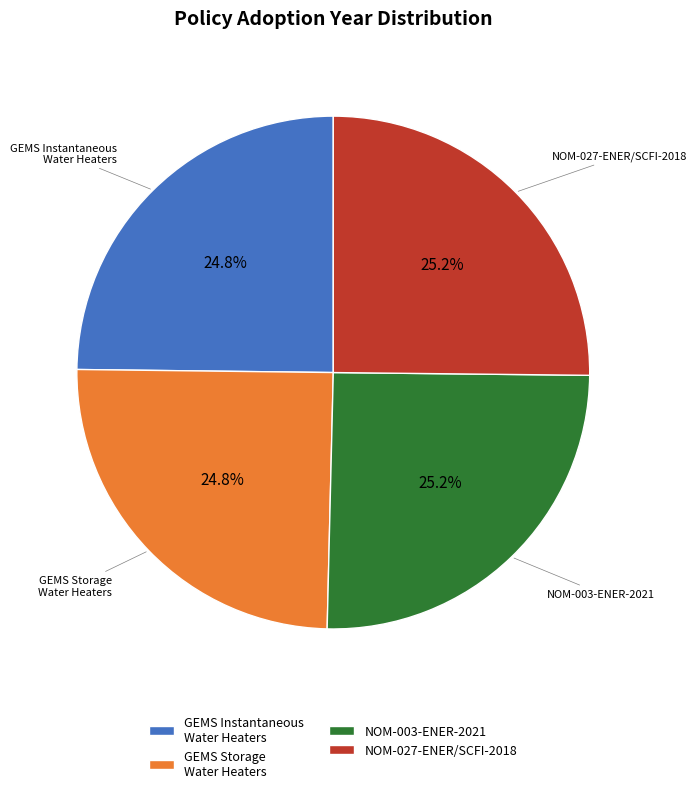

Does NOM-003-ENER-2021 represent more than half of the total?

No